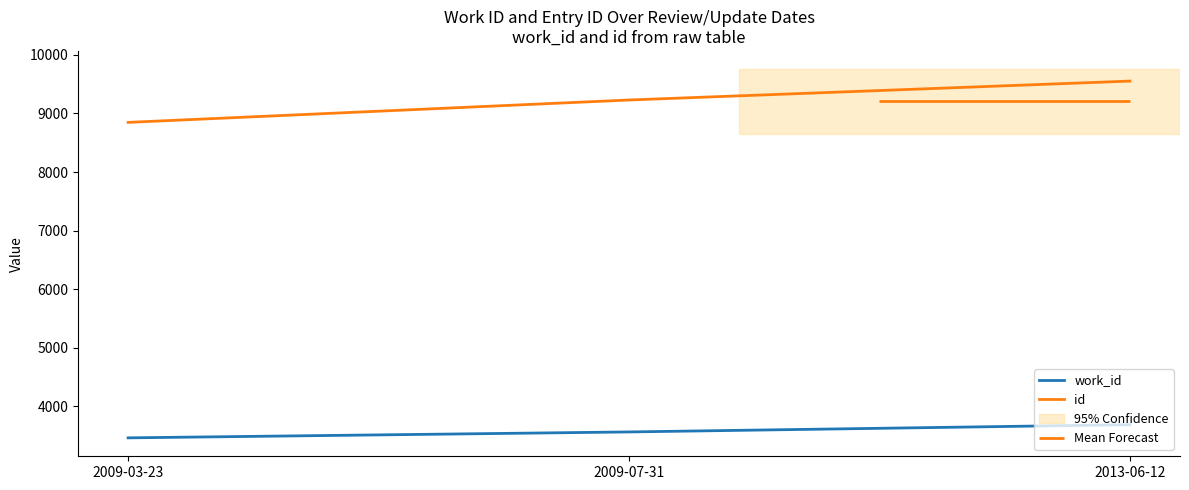

Rank the series at 2013-06-12 from lowest to highest value.

work_id, id